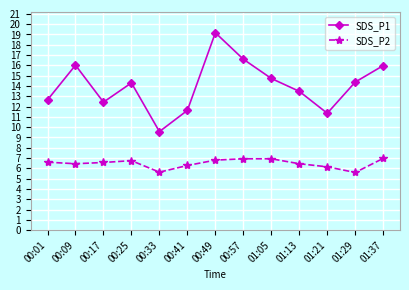

What is the difference between the SDS_P2 values at 01:21 and 00:17?

0.4